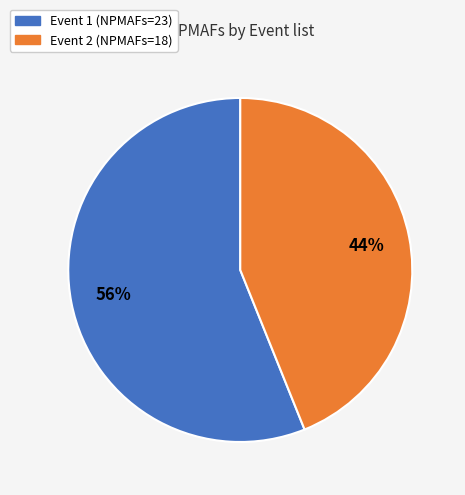

To the nearest percent, what is the average slice percentage?

50%